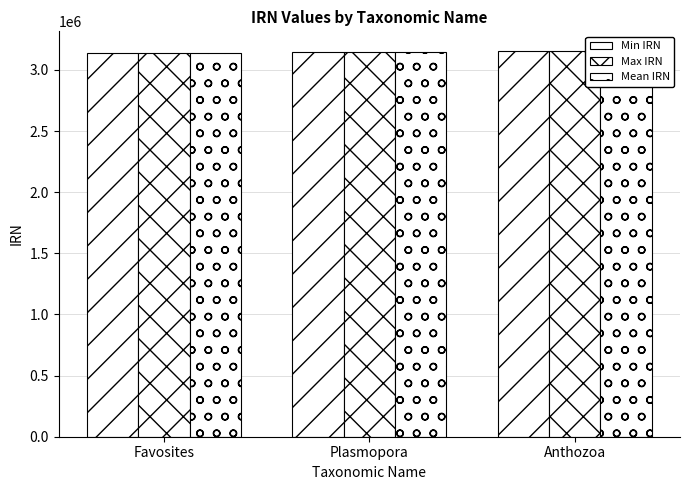

What is the sum of all Max IRN values?

9443066.0